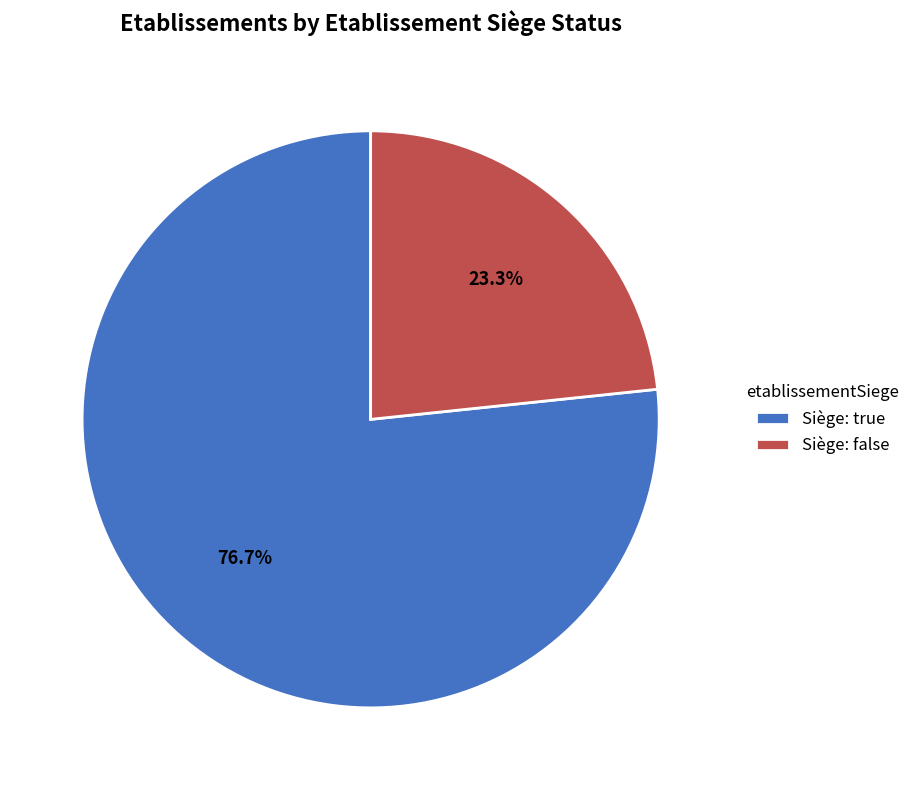

Which category accounts for the majority?

Siège: true